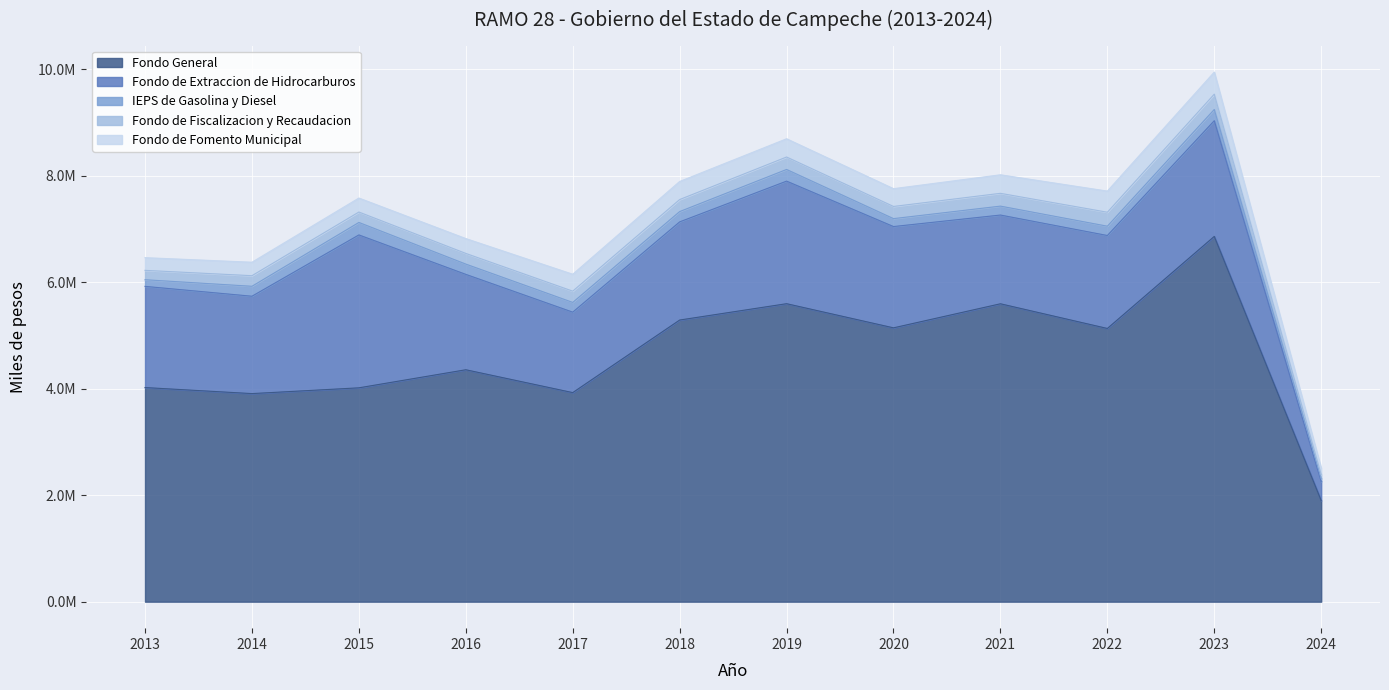

At which category is the sum across all series the highest?

2023